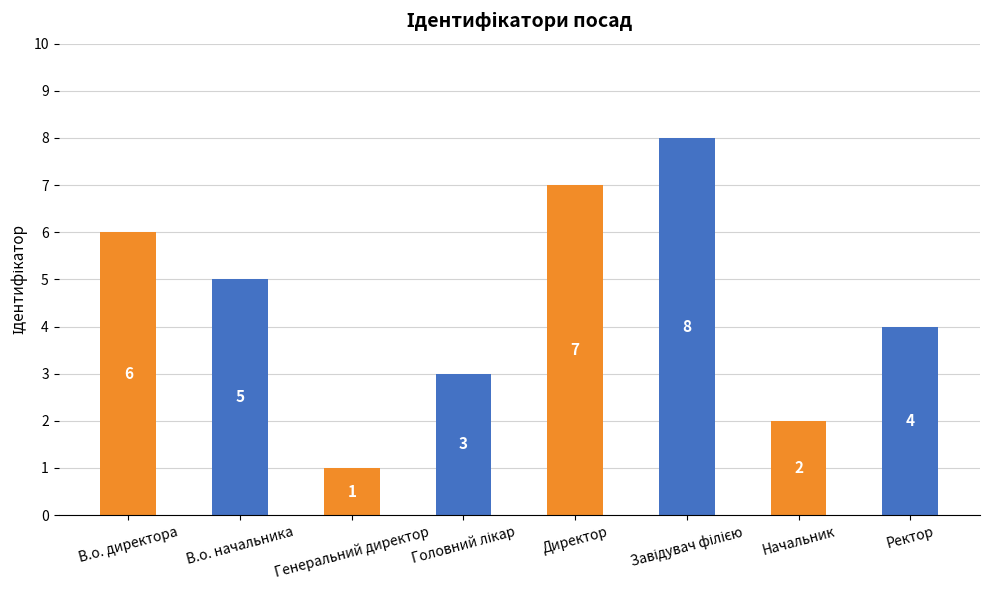

True or false: the data shows 2 at В.о. начальника.

False